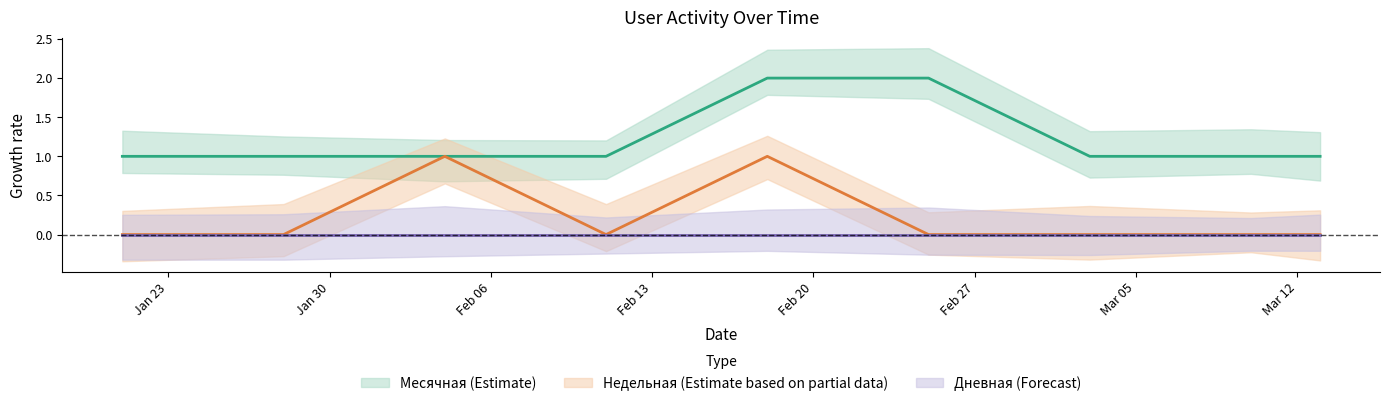

Between 2024-02-11 and 2024-02-18, which series saw the biggest shift?

Месячная